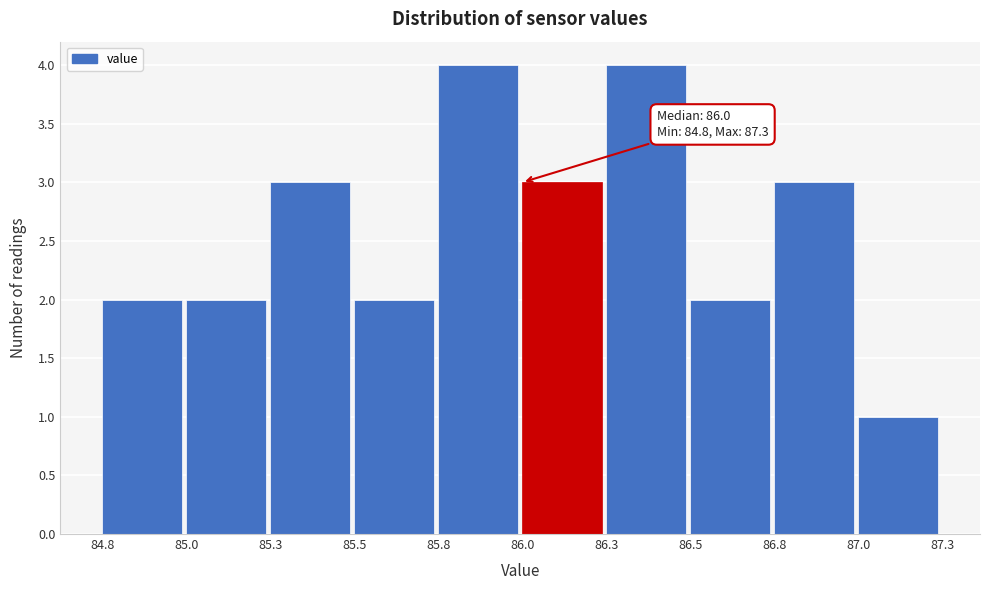

Reading right to left, what are all the values shown in this chart?

1	3	2	4	3	4	2	3	2	2